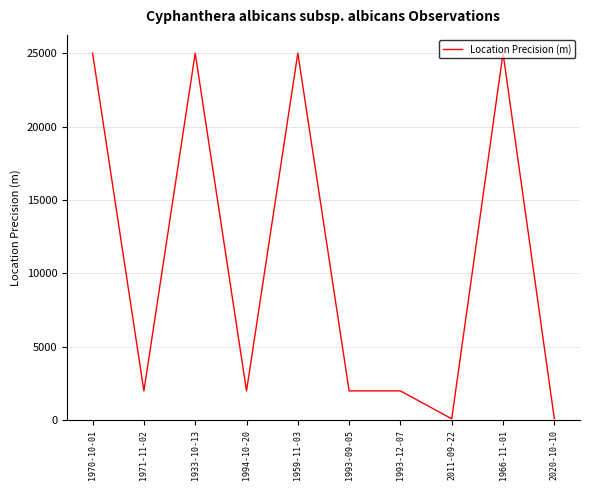

Reading left to right, what are all the values shown in this chart?

1970-10-01=25000	1971-11-02=2000	1933-10-13=25000	1994-10-20=2000	1959-11-03=25000	1993-09-05=2000	1993-12-07=2000	2011-09-22=100	1966-11-01=25000	2020-10-10=100